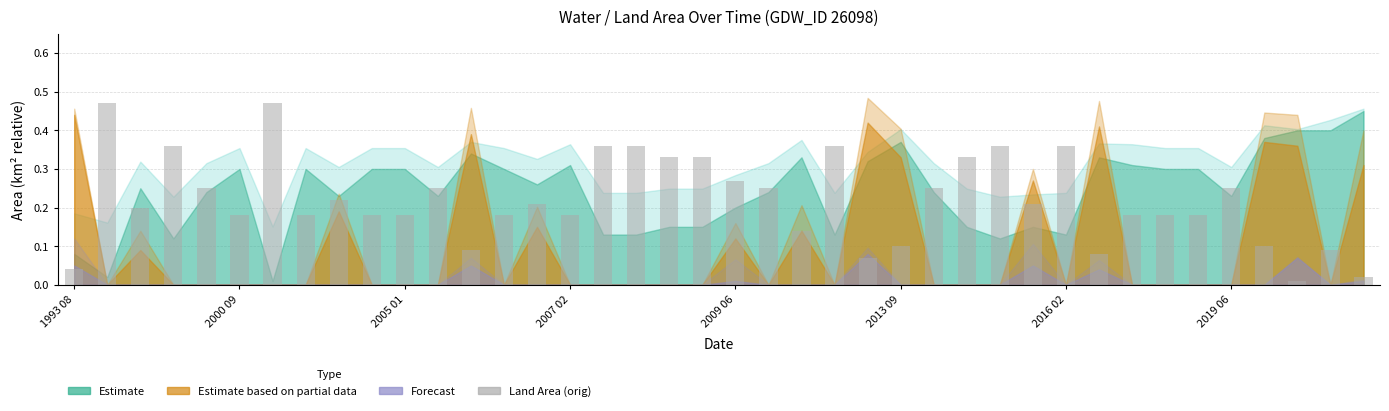

What is the sum of all values?

8.8